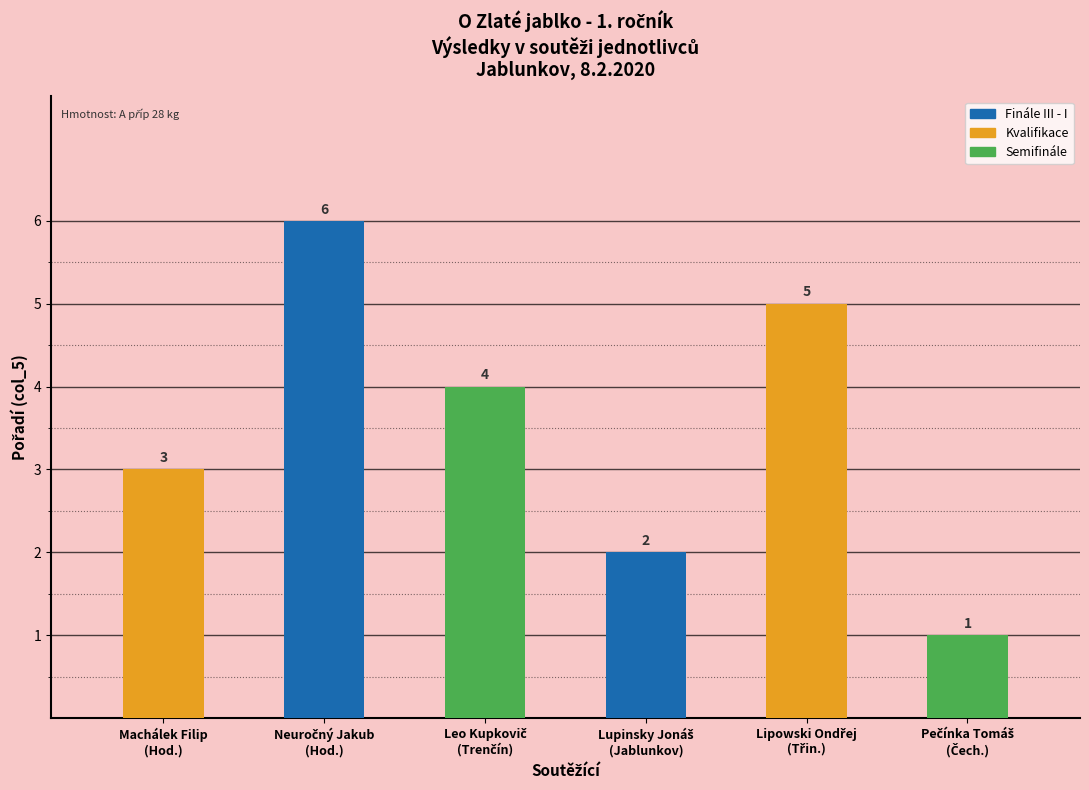

Count the number of categories in the chart.

6